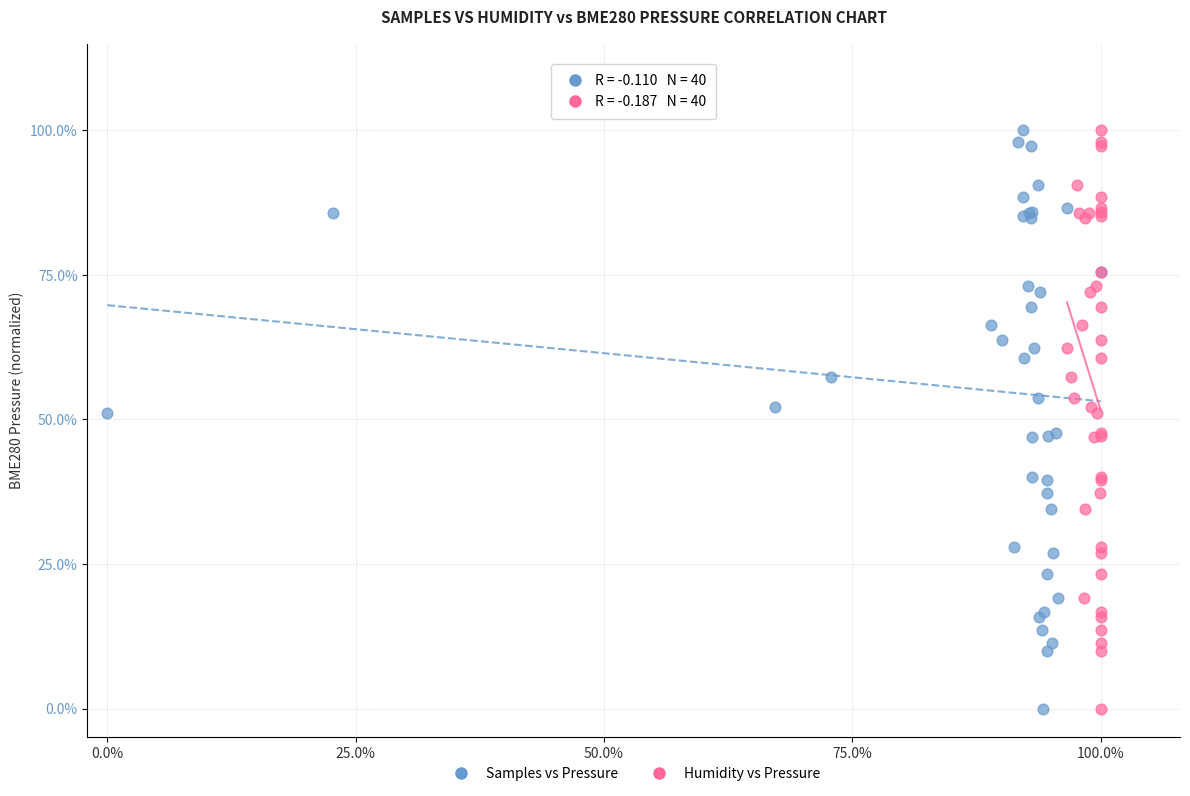

What are all the series names shown in the legend?

Samples vs Pressure, Humidity vs Pressure